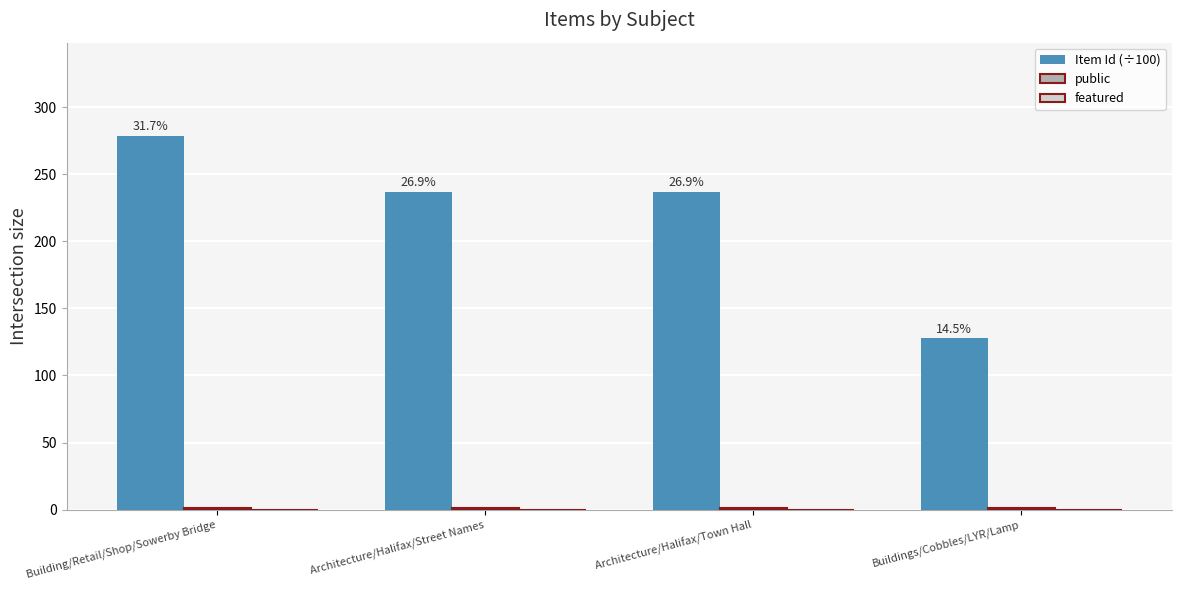

At Architecture/Halifax/Town Hall, list the series in order from largest to smallest.

Item Id (÷100), public, featured